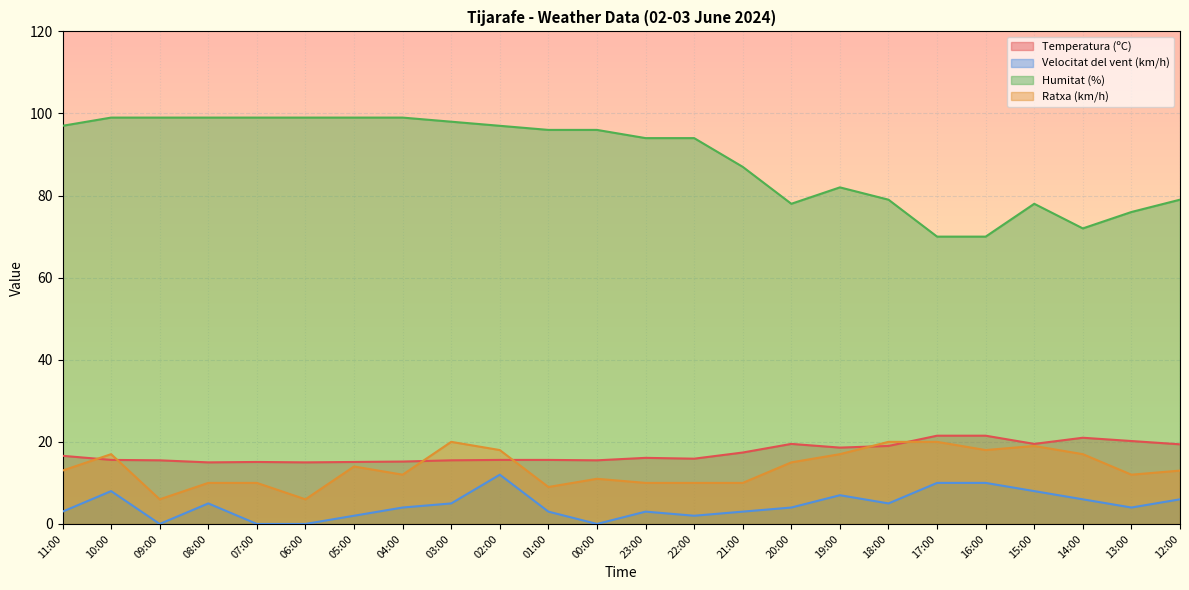

Rank the categories by Ratxa (km/h) value from lowest to highest.

09:00, 06:00, 01:00, 08:00, 07:00, 23:00, 22:00, 21:00, 00:00, 04:00, 13:00, 11:00, 12:00, 05:00, 20:00, 10:00, 19:00, 14:00, 02:00, 16:00, 15:00, 03:00, 18:00, 17:00